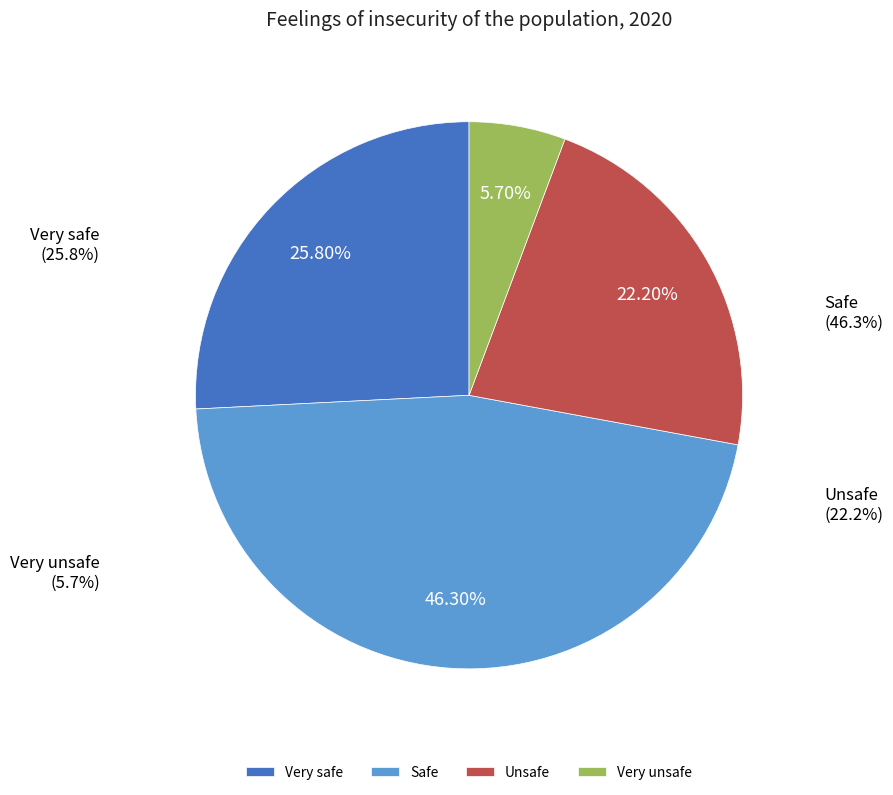

Do Unsafe and Very safe together represent more than half of the pie?

No